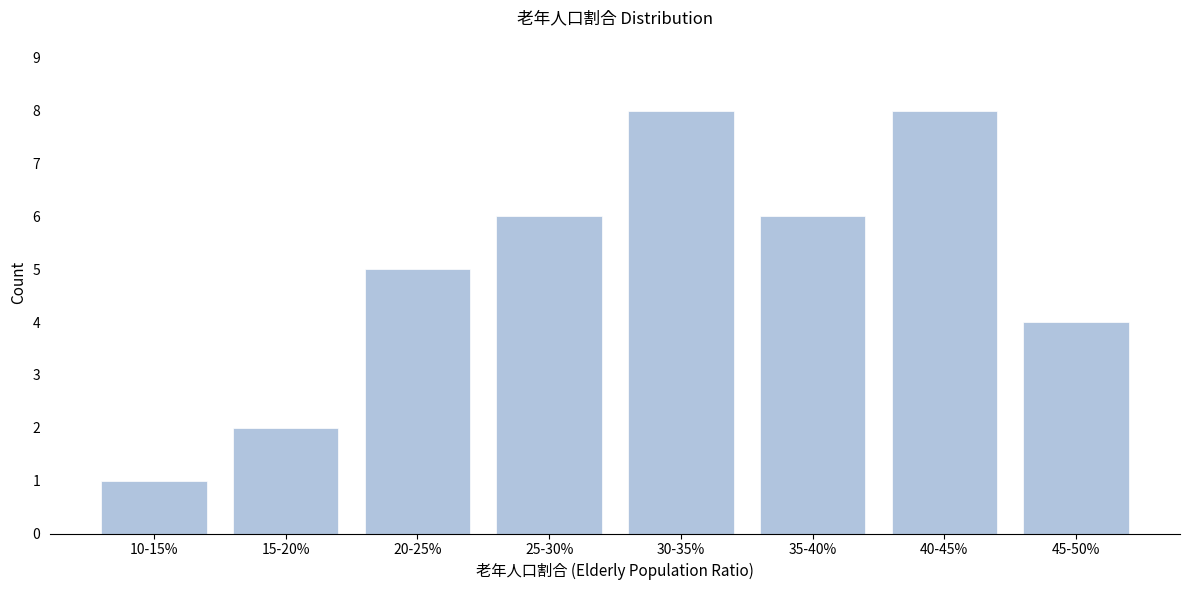

Reading right to left, extract all data points from this chart.

4	8	6	8	6	5	2	1